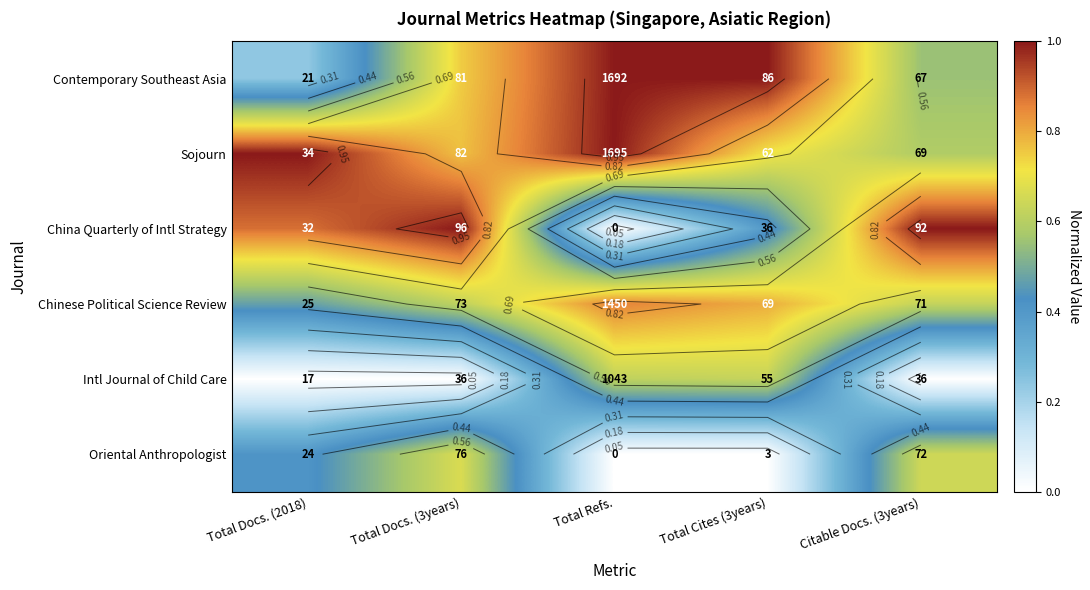

What is the difference between the highest and lowest values at Total Refs.?

1.0